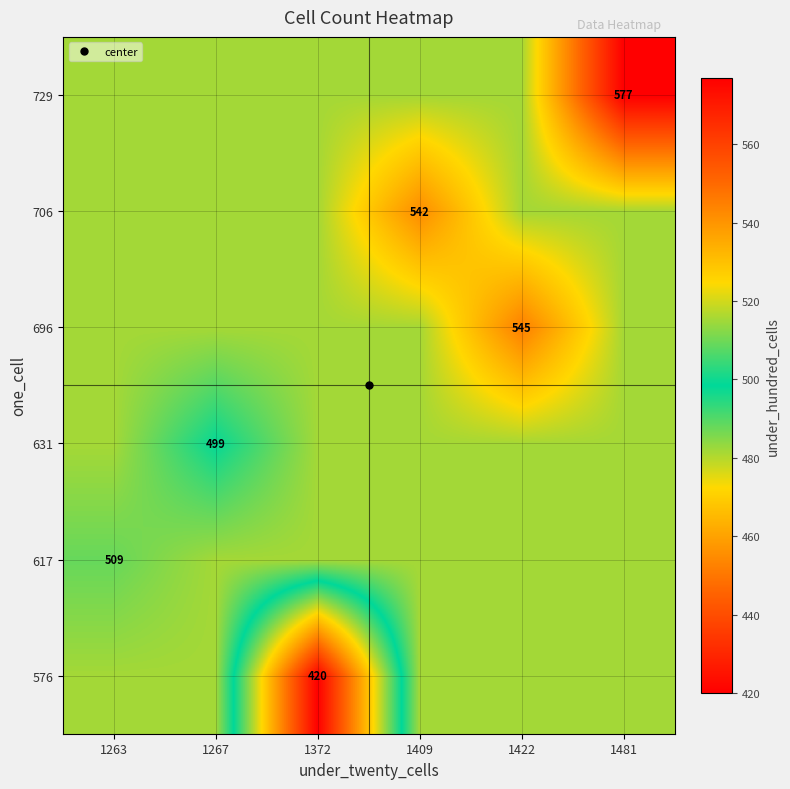

Is it true that 576 equals 798.1 at 1263?

False